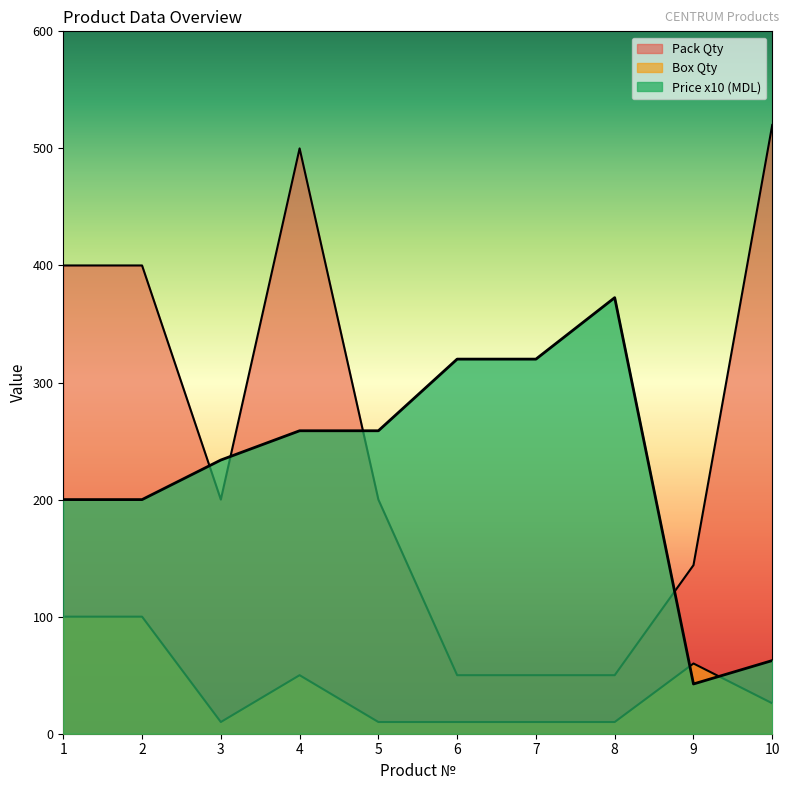

True or false: Pack Qty and Box Qty intersect in this chart.

False